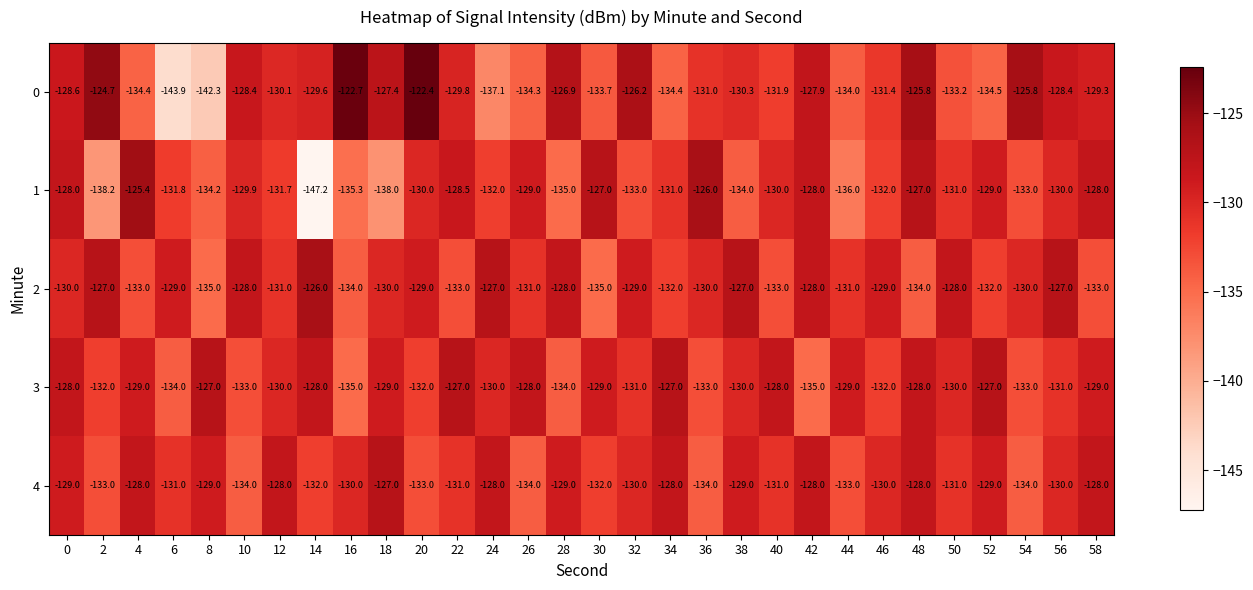

The 1 series shows -133.0 at 32. True or false?

True